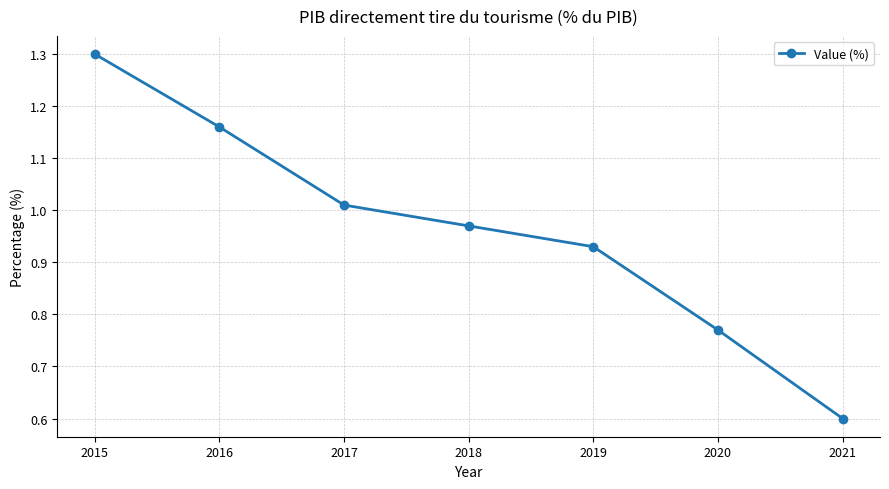

Does the chart display data point markers on the line(s)?

Yes